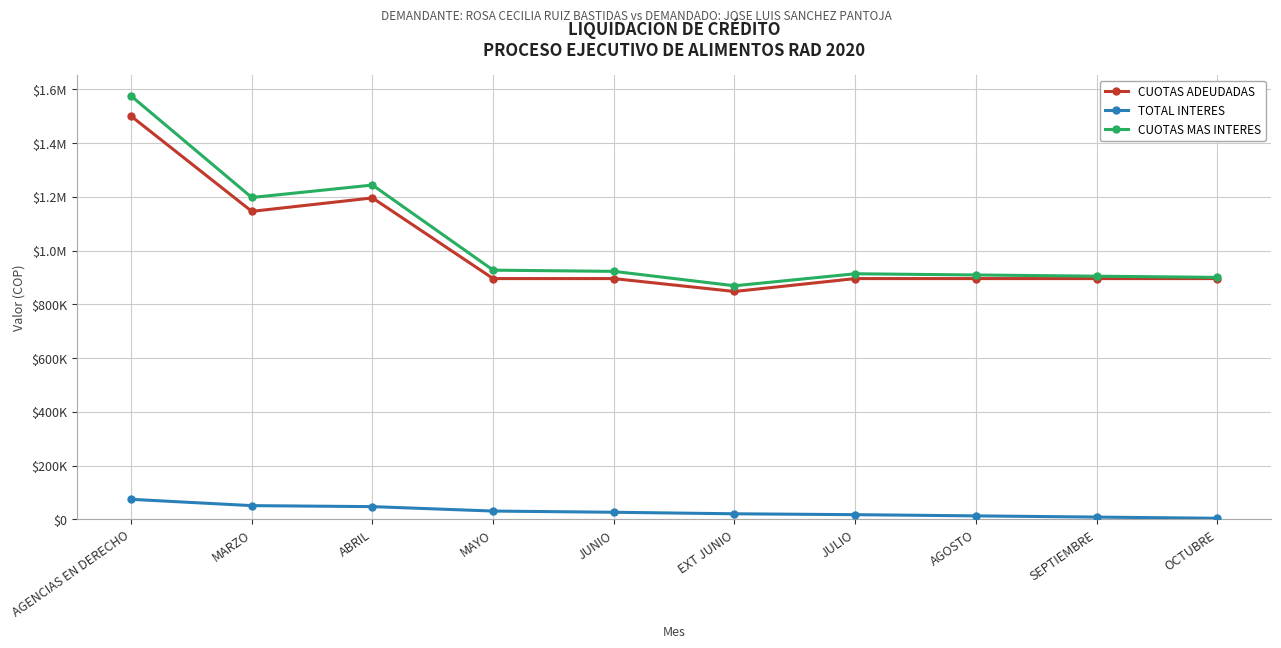

Does the chart have visible grid lines?

Yes